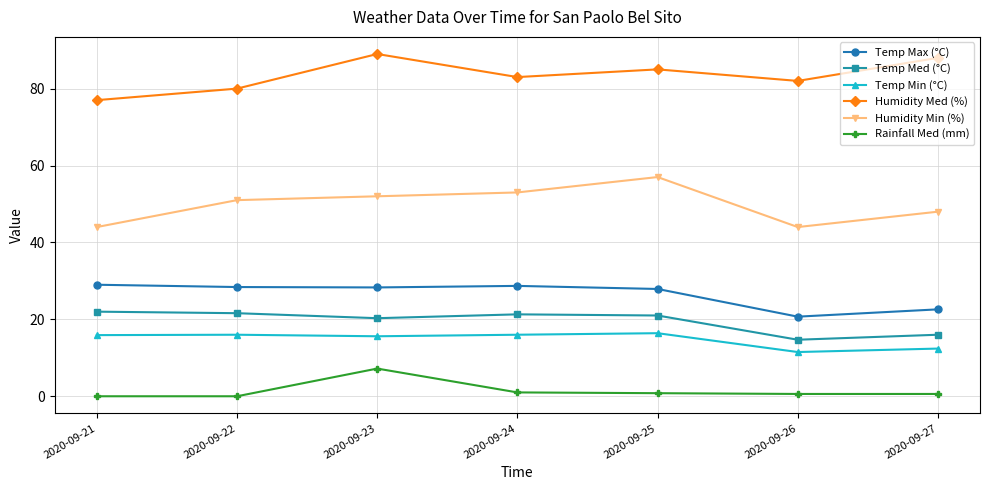

Rank the series by their maximum value, from highest to lowest.

Humidity Med (%), Humidity Min (%), Temp Max (°C), Temp Med (°C), Temp Min (°C), Rainfall Med (mm)